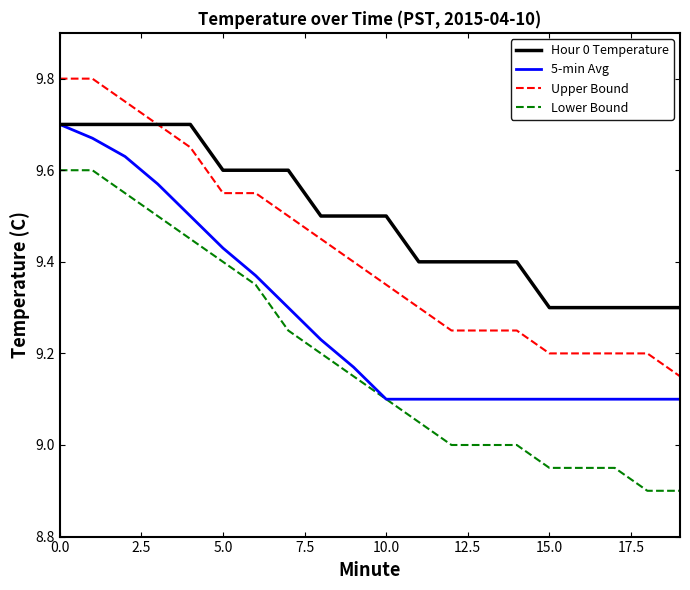

List the series in order of their overall mean, lowest first.

Lower Bound, 5-min Avg, Upper Bound, Hour 0 Temperature